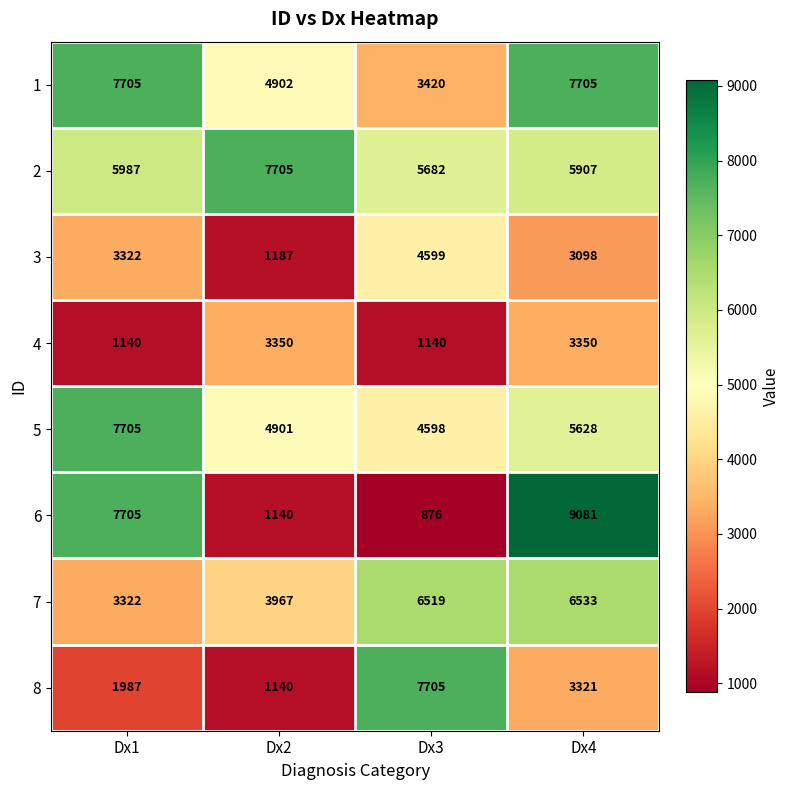

Where is 8 nearest to the value 4422?

Dx4